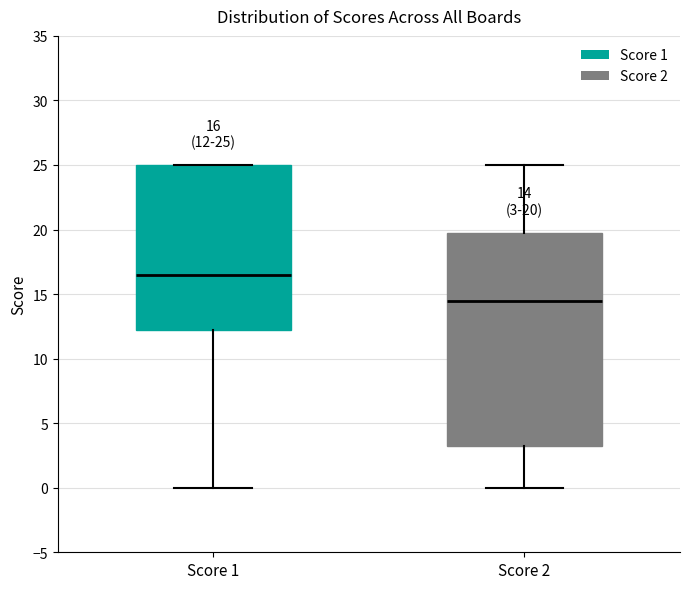

Which box's median line is the lowest?

Score 2